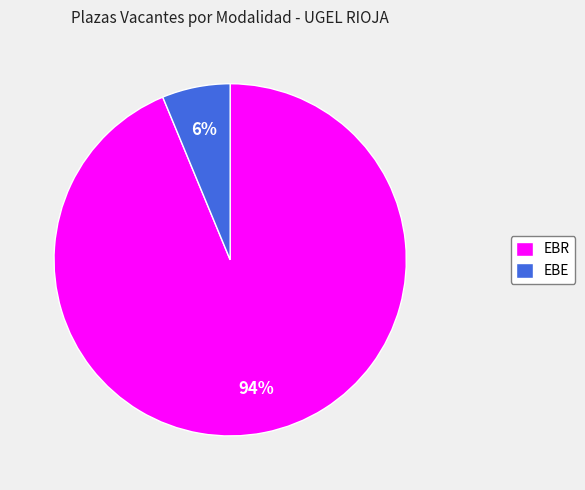

To the nearest percent, what is the combined percentage of EBE and EBR?

100%